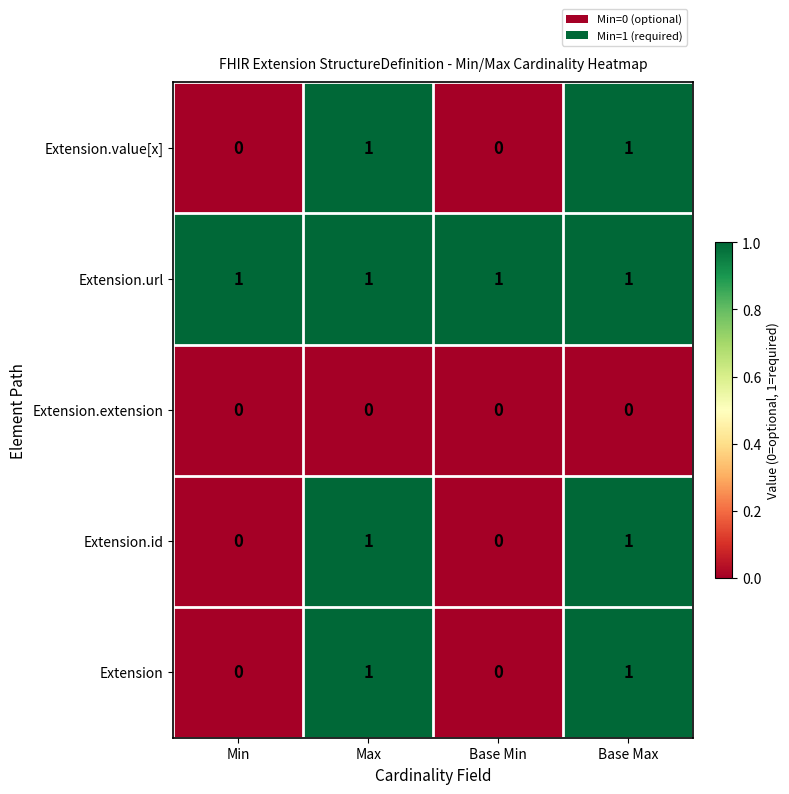

The value of Extension.value[x] at Base Min is 1. True or false?

False